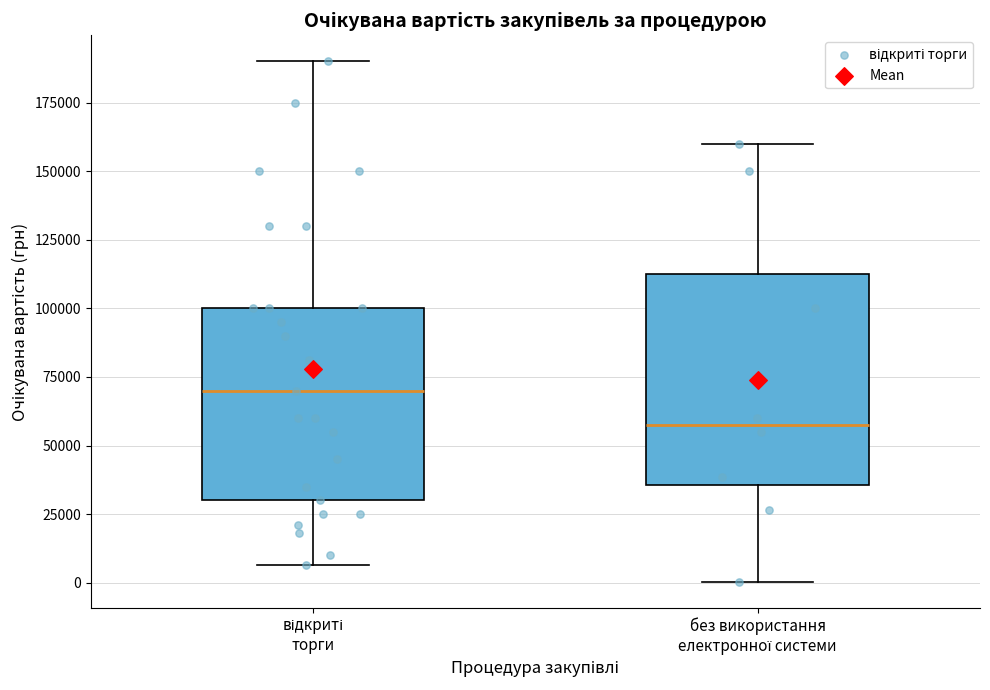

Reading left to right, read every box against the y-axis: the position of its median line, the range the box covers, and the ends of its whiskers. The values are not printed on the chart, so give them approximately, as read against the axis.

відкриті торги: median 70000, box 30000 to 100000, whiskers 5000 to 190000
без використання електронної системи: median 60000, box 35000 to 115000, whiskers 0 to 160000